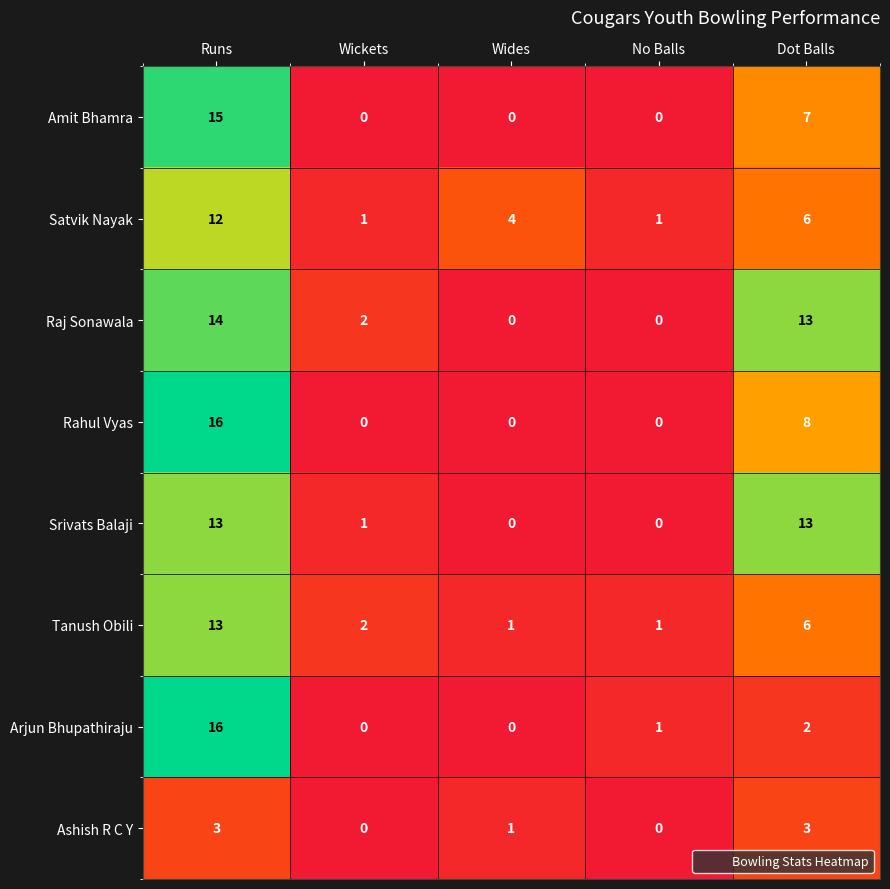

Is it true that Ashish R C Y equals 1 at Wides?

True